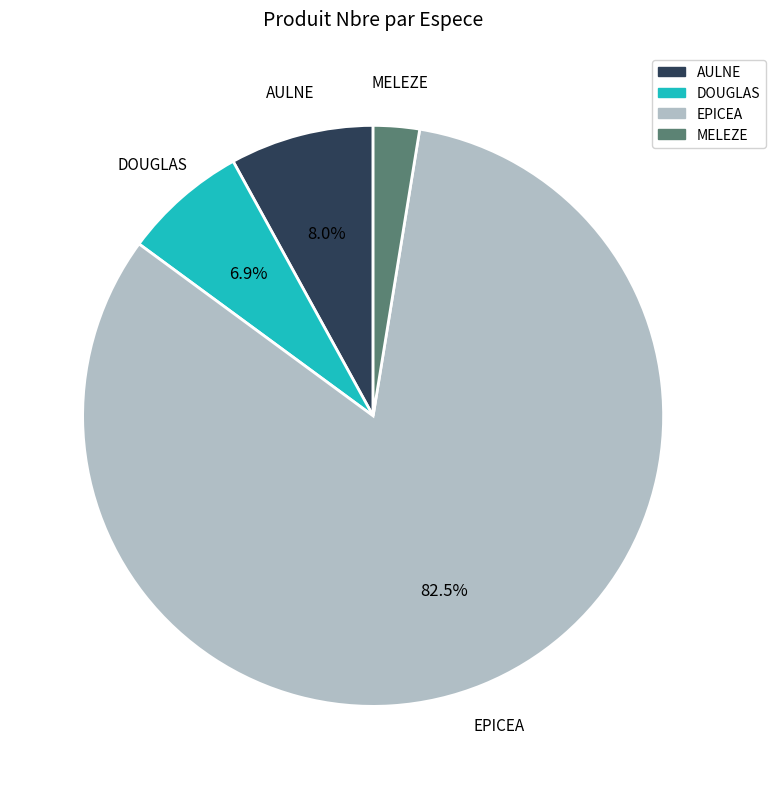

Is there any slice that represents more than half of the pie?

Yes